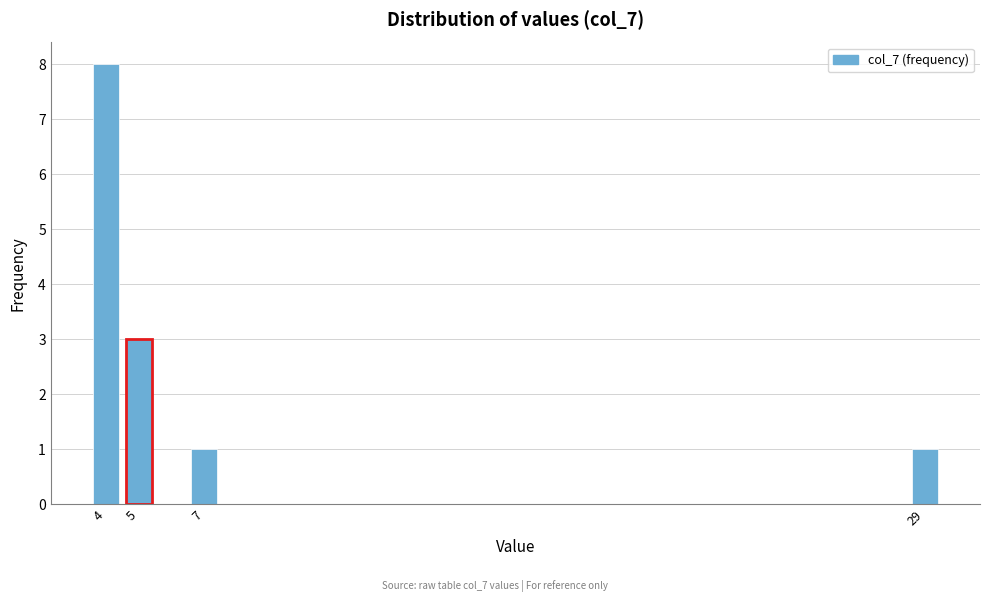

Reading right to left, transcribe all the data shown in this chart.

1	1	3	8